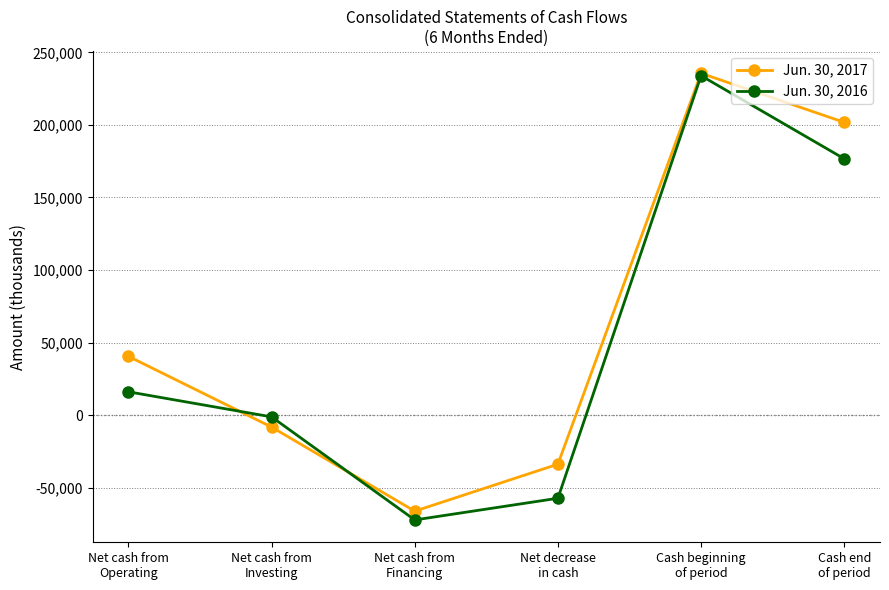

Where is Jun. 30, 2017 nearest to the value 84730?

Net cash from
Operating